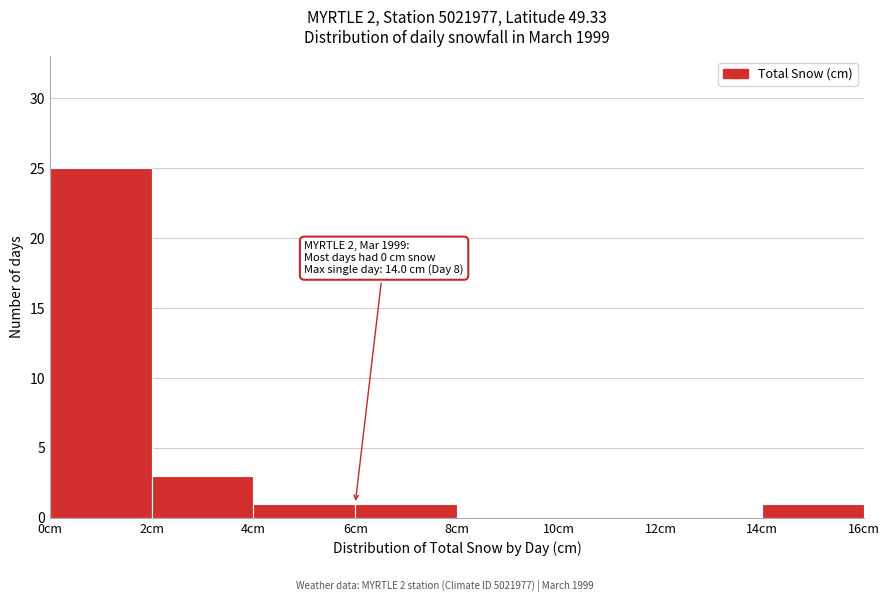

Which range on the x-axis has the tallest bar?

0 to 2